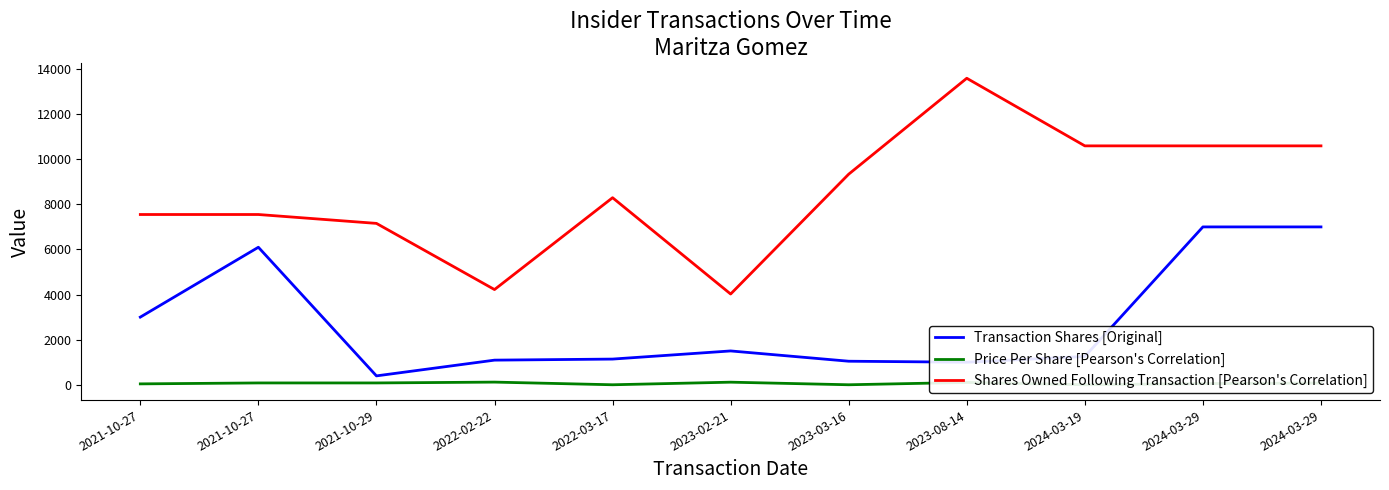

What is the difference between the maximum and minimum values in the Shares Owned Following Transaction [Pearson's Correlation] series?

9568